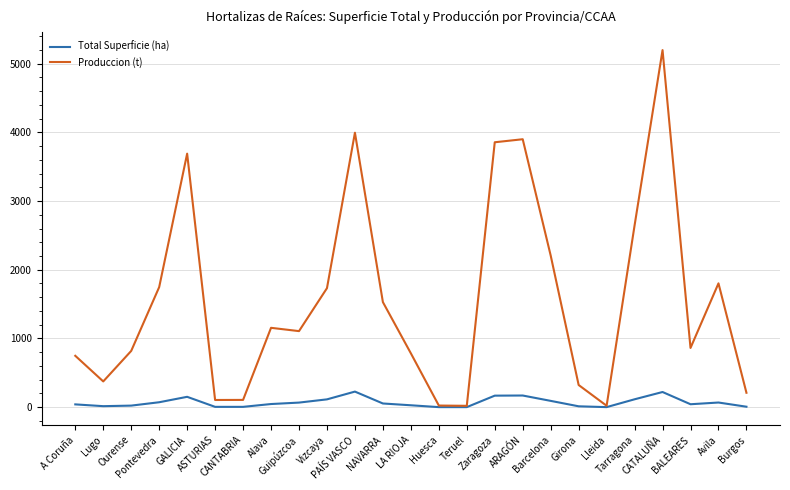

Is it true that Total Superficie (ha) equals 5 at CANTABRIA?

True